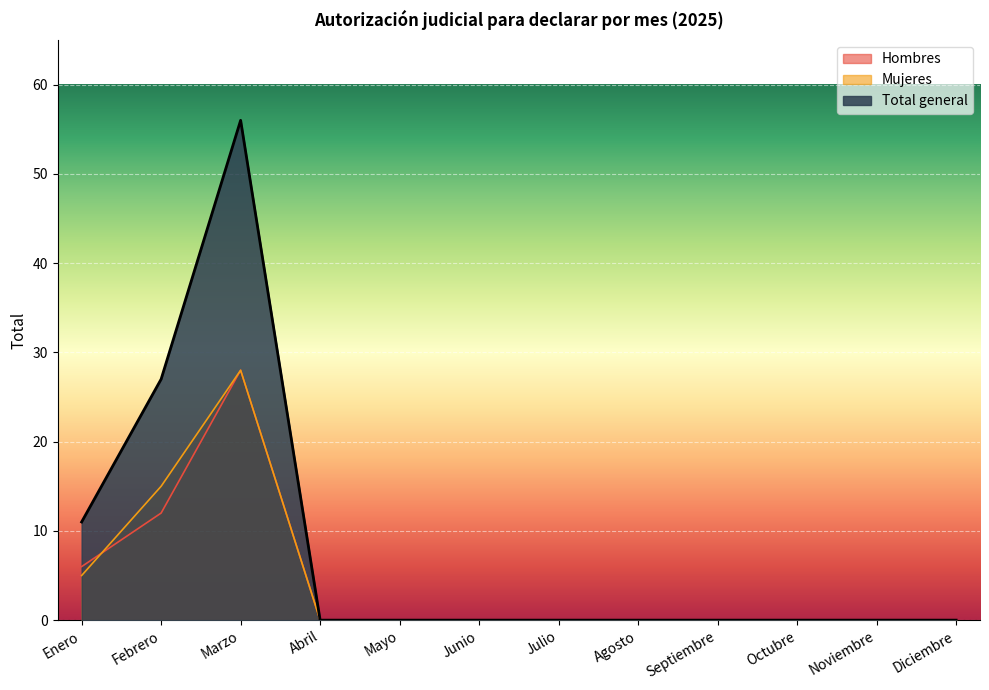

Is it true that Total general equals -30 at Julio?

False